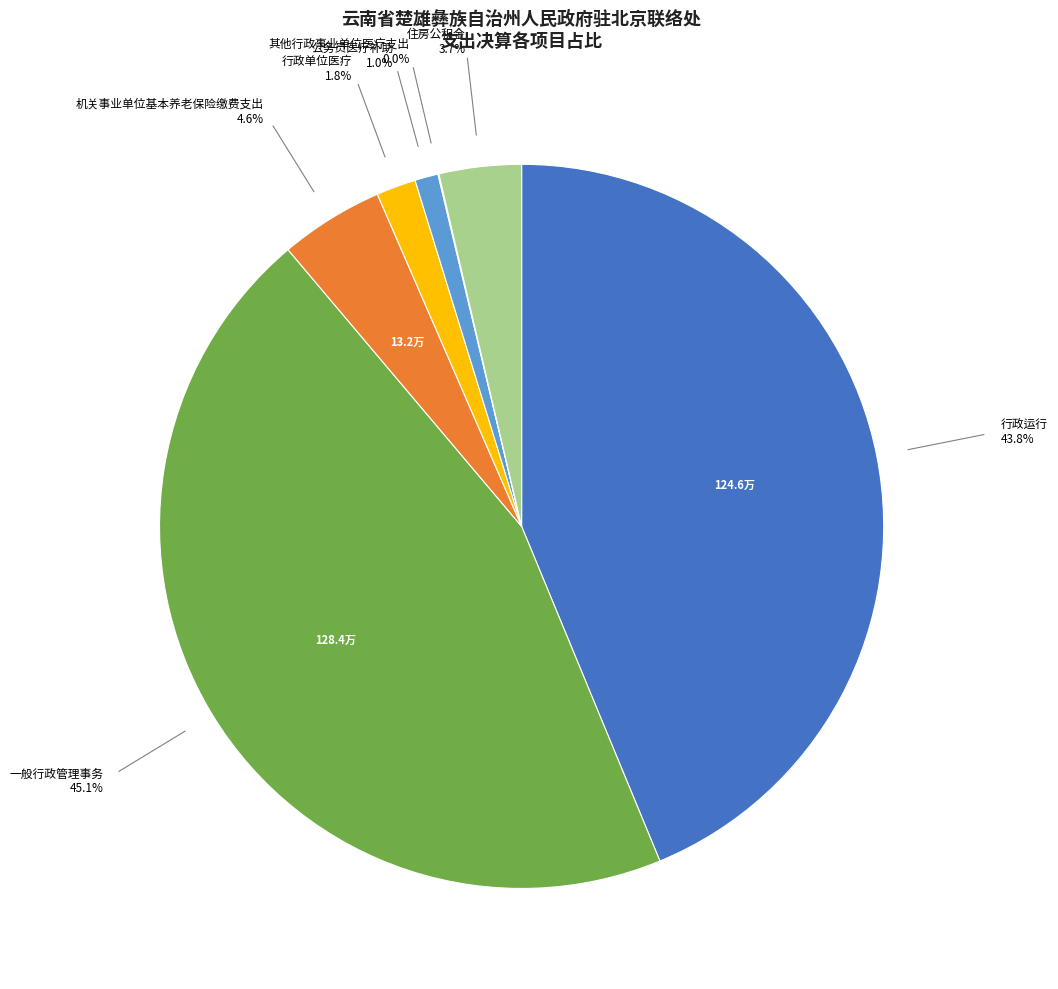

Which slice is the largest?

一般行政管理事务